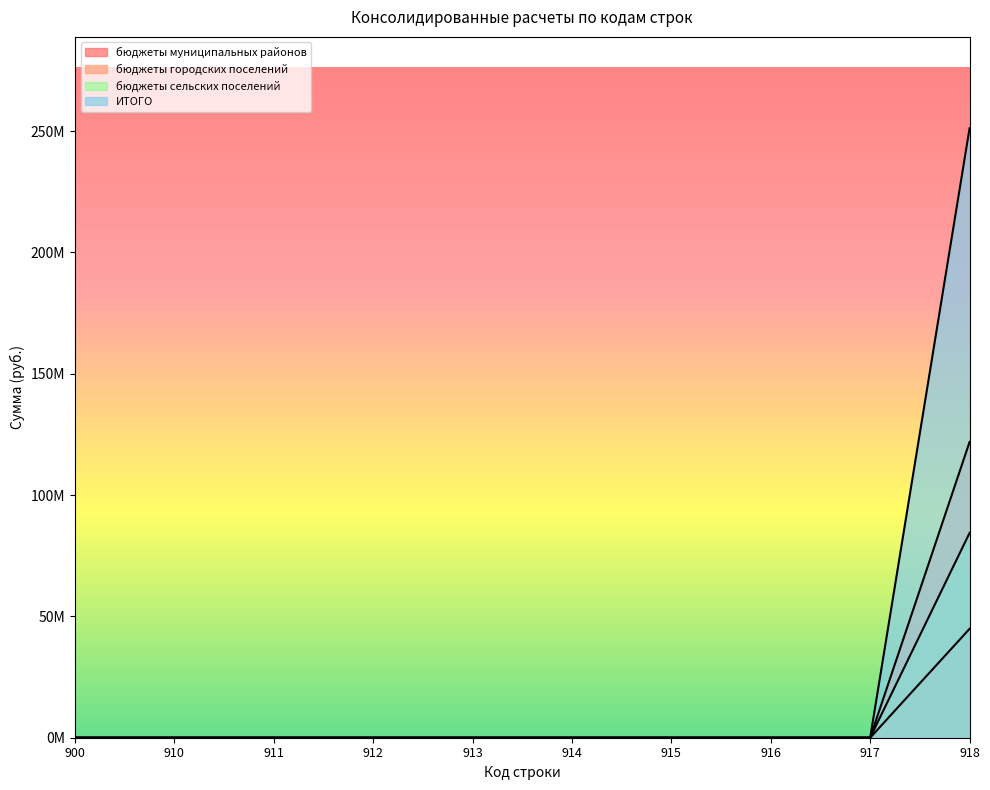

True or false: бюджеты сельских поселений and бюджеты муниципальных районов intersect in this chart.

False